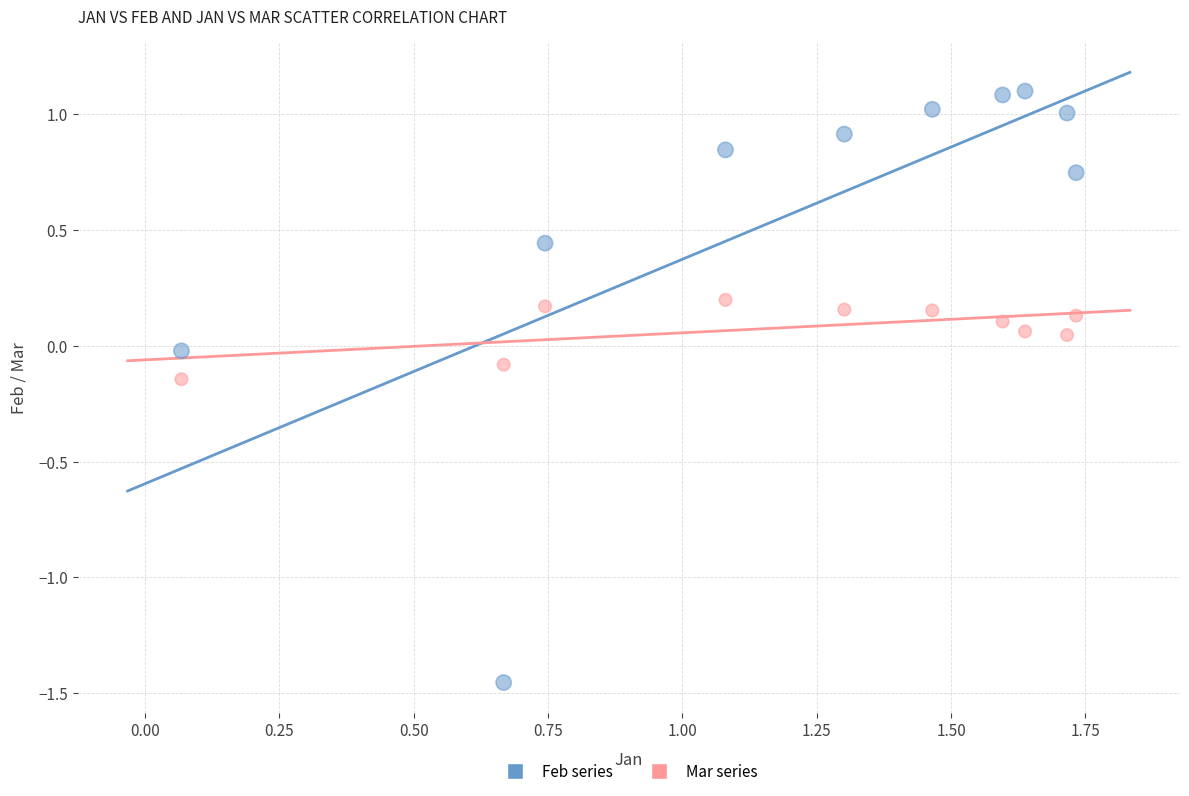

Across all data points, what is the range of X values (max minus min)?

1.7